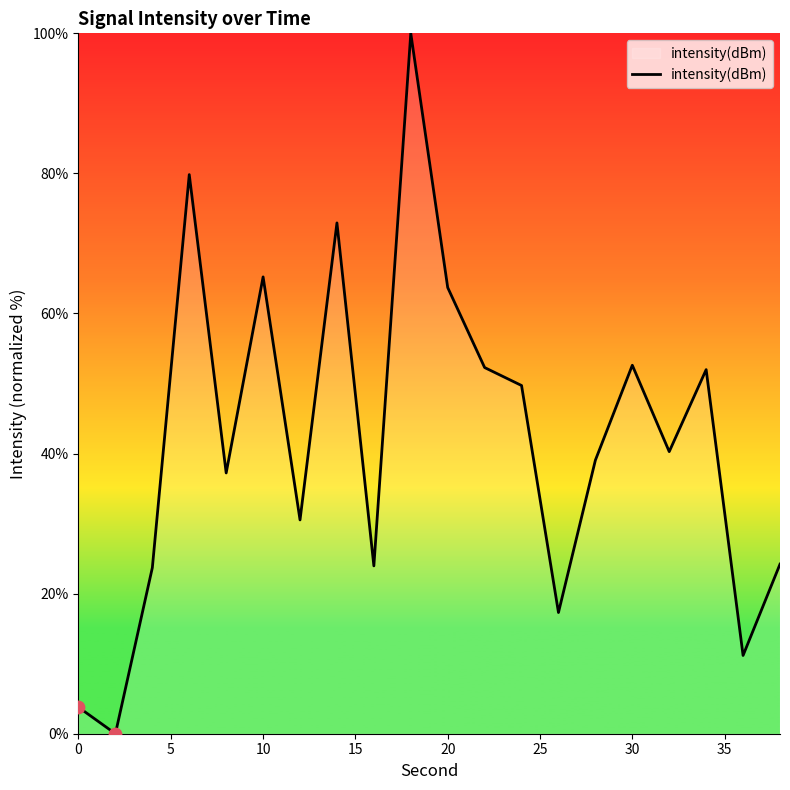

What is the greatest value displayed?

100.0